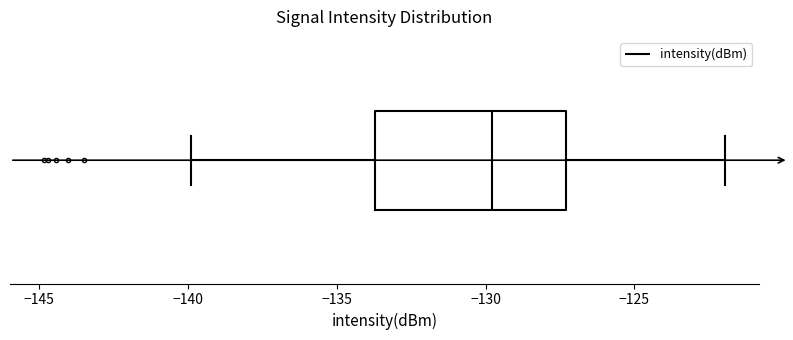

Where is the right edge of the box on the x-axis? The values are not printed on the chart, so give them approximately, as read against the axis.

-127.5